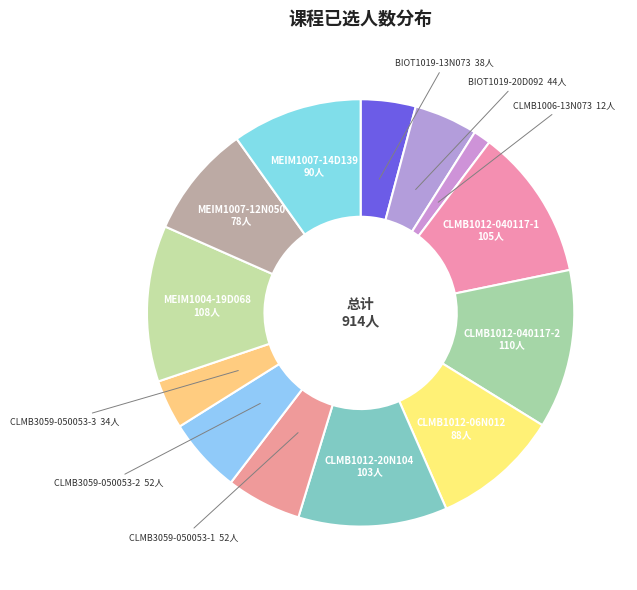

To the nearest percent, what is the average slice percentage?

8%